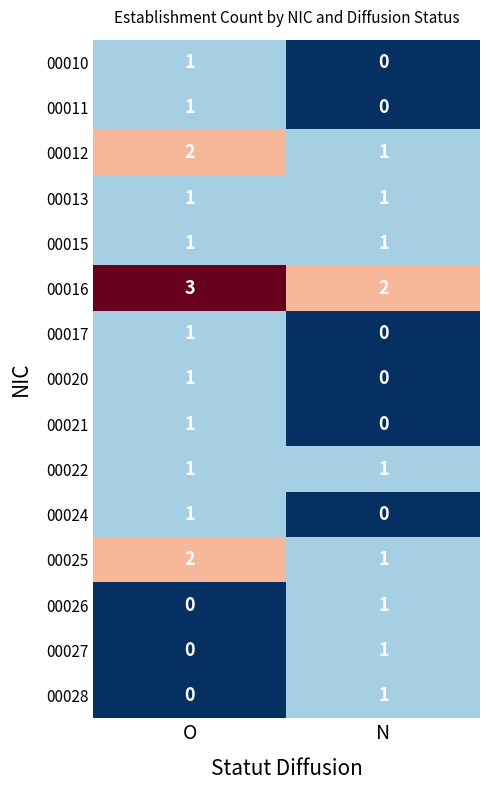

The 00017 series shows 1 at O. True or false?

True